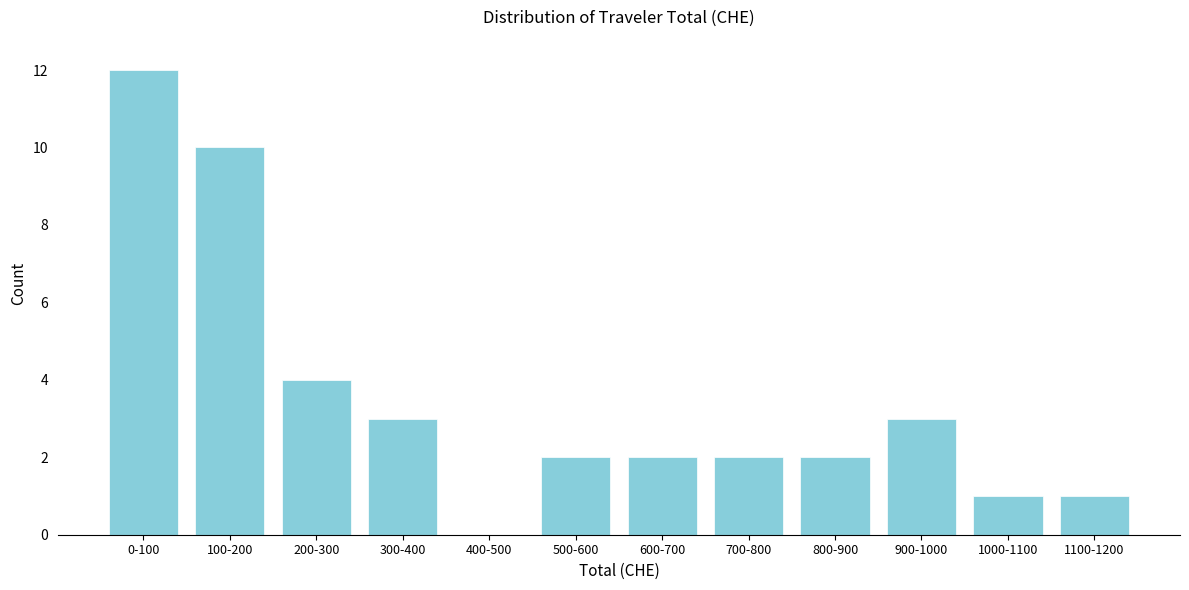

Reading left to right, transcribe all the data shown in this chart.

0-100=12	100-200=10	200-300=4	300-400=3	400-500=0	500-600=2	600-700=2	700-800=2	800-900=2	900-1000=3	1000-1100=1	1100-1200=1